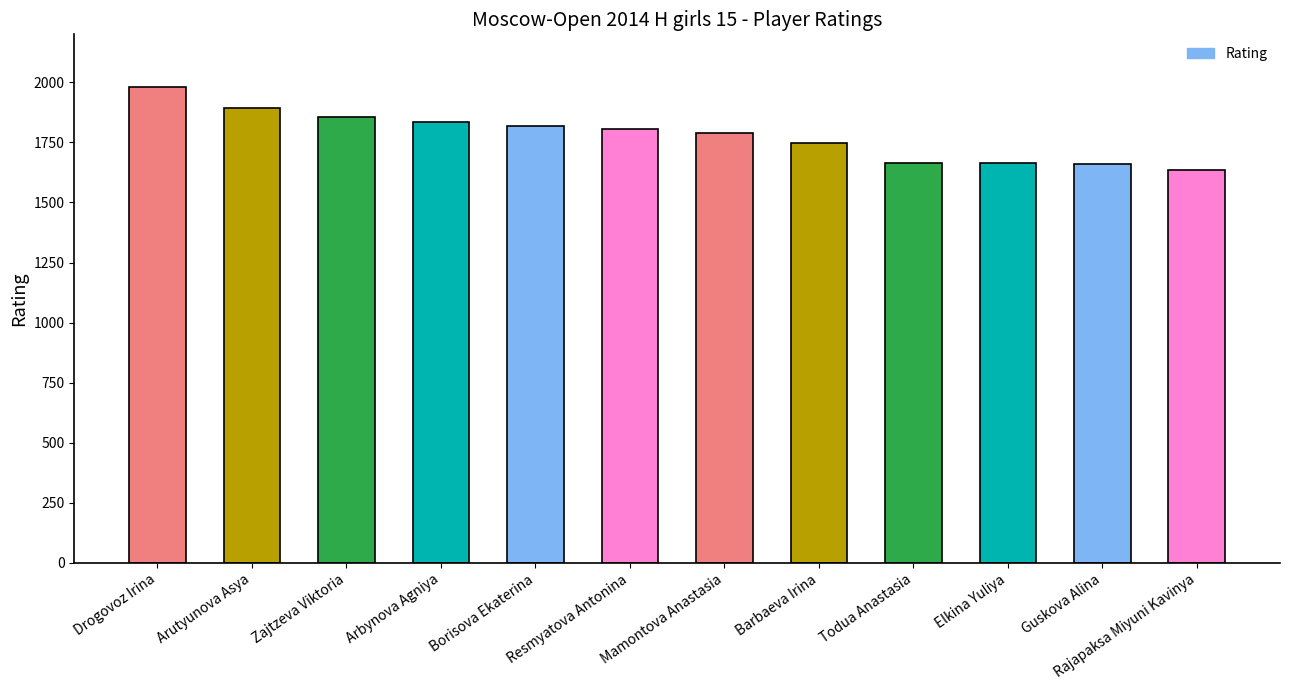

What is the difference between the second highest and minimum values?

259